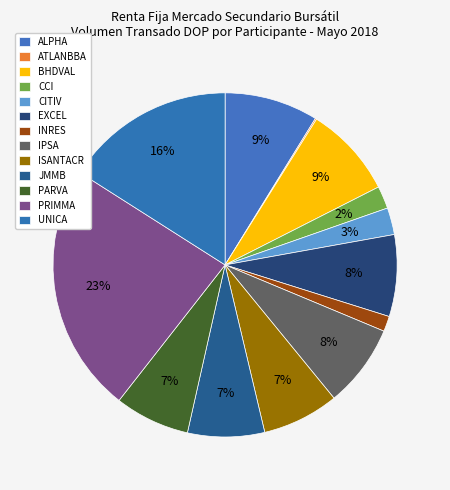

Is the sum of CITIV and INRES greater than half?

No